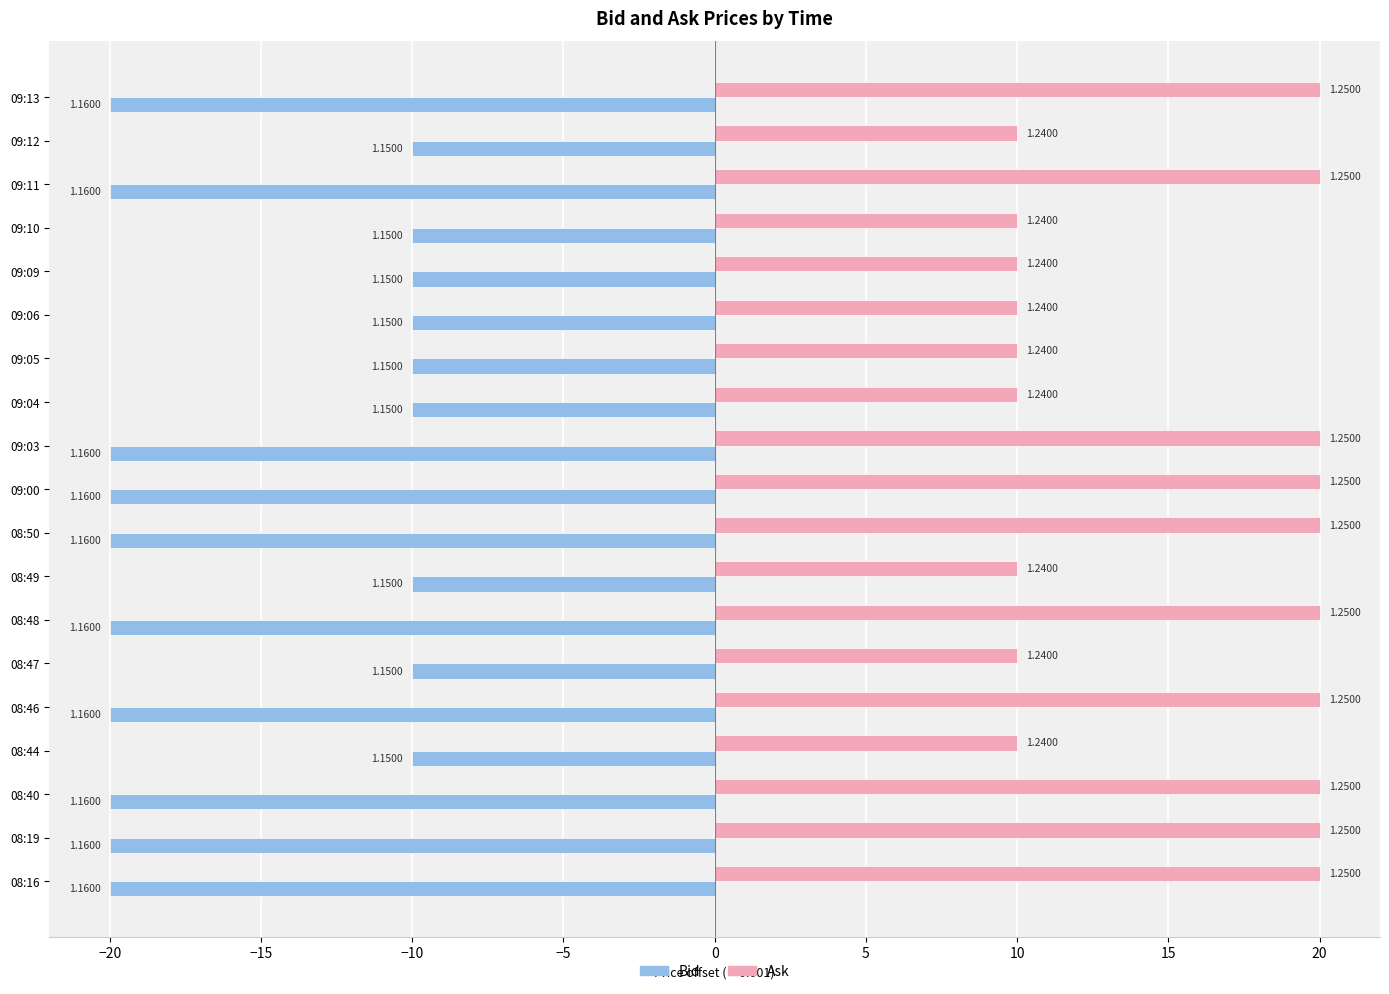

What are all the series names shown in the legend?

Bid, Ask